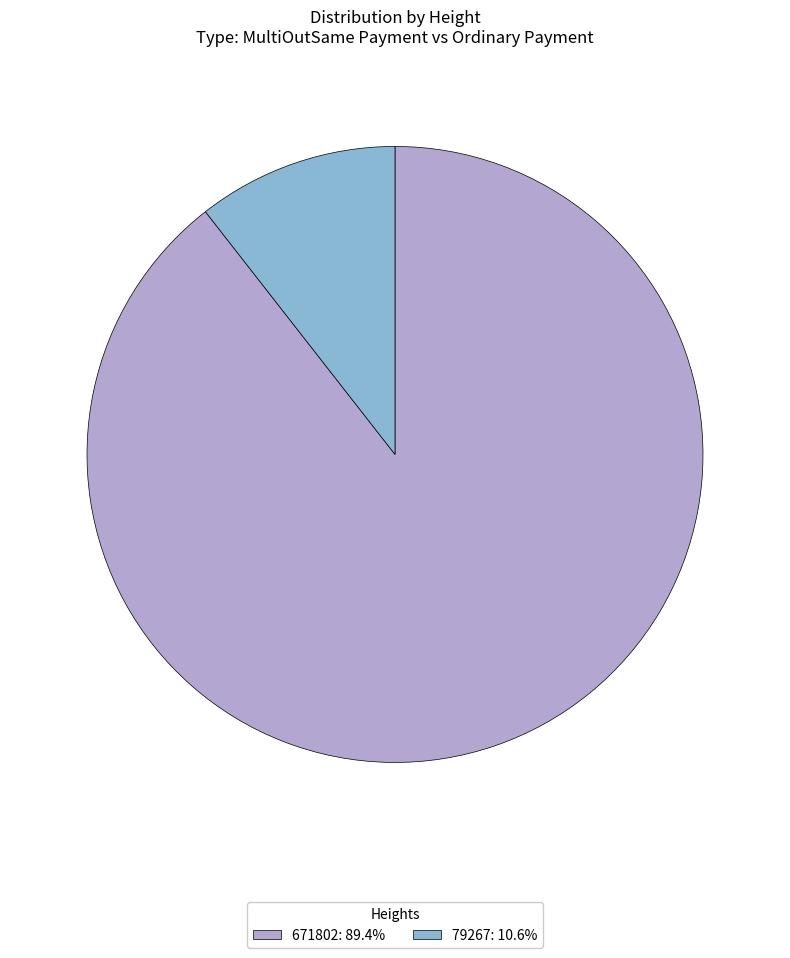

Combined, do 79267: 10.6% and 671802: 89.4% account for over 50%?

Yes